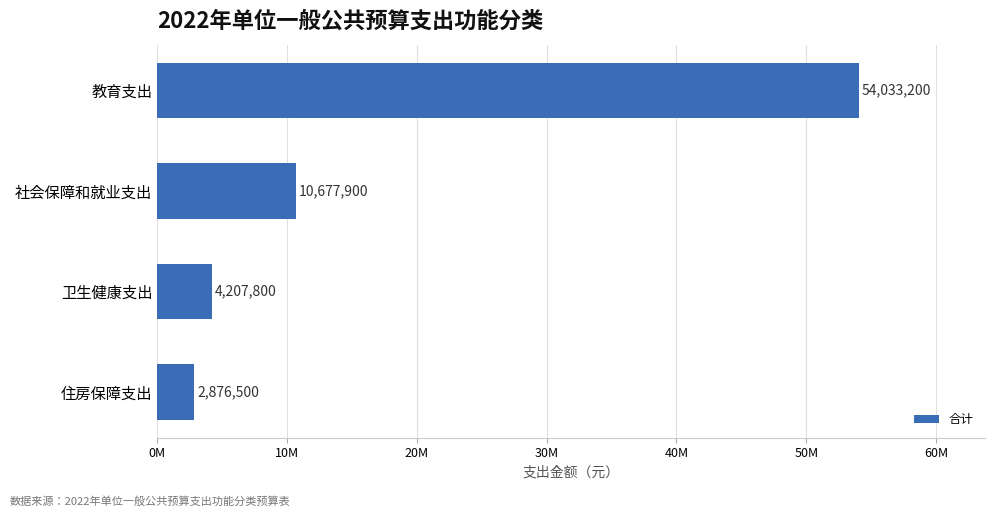

List the labels in order of value, largest first.

教育支出, 社会保障和就业支出, 卫生健康支出, 住房保障支出